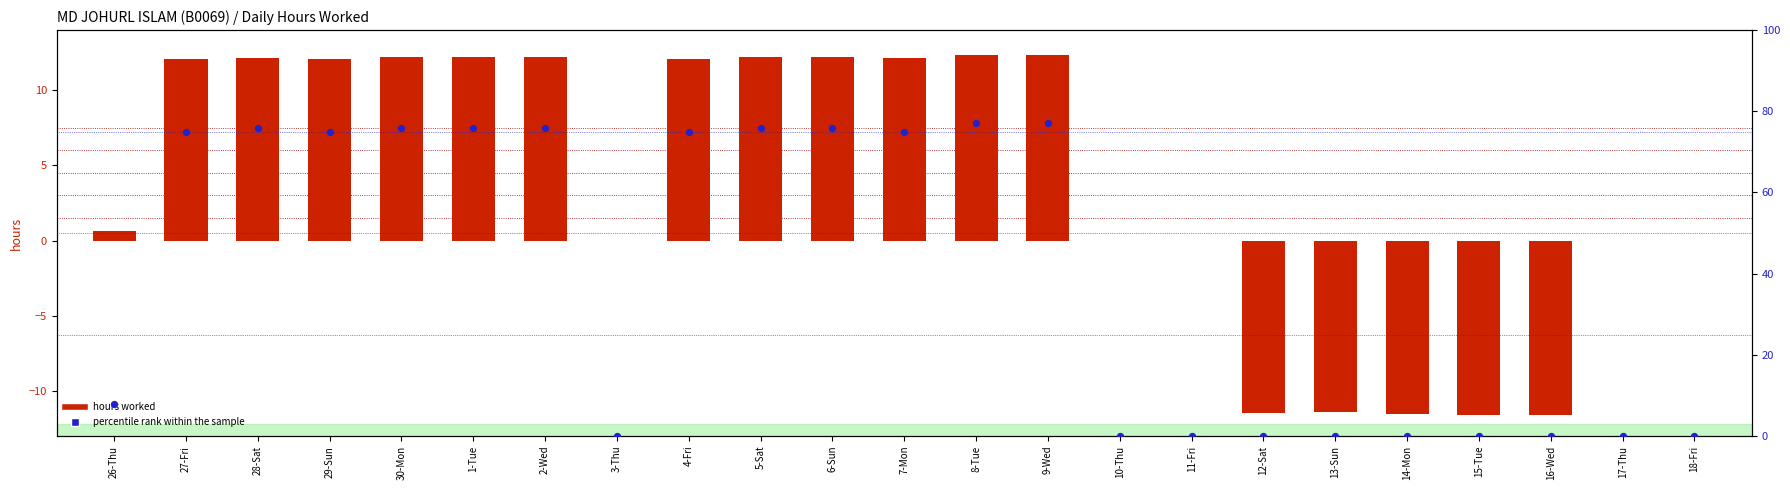

What are all the series names shown in the legend?

hours worked, percentile rank within the sample